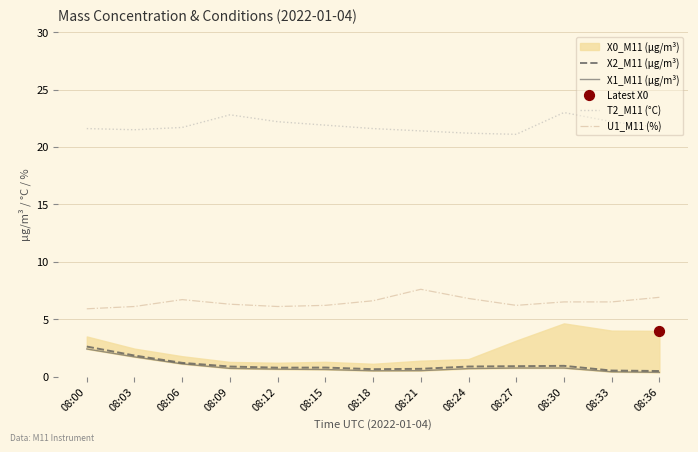

Is it true that U1_M11 (%) equals 6.1 at 08:12?

True